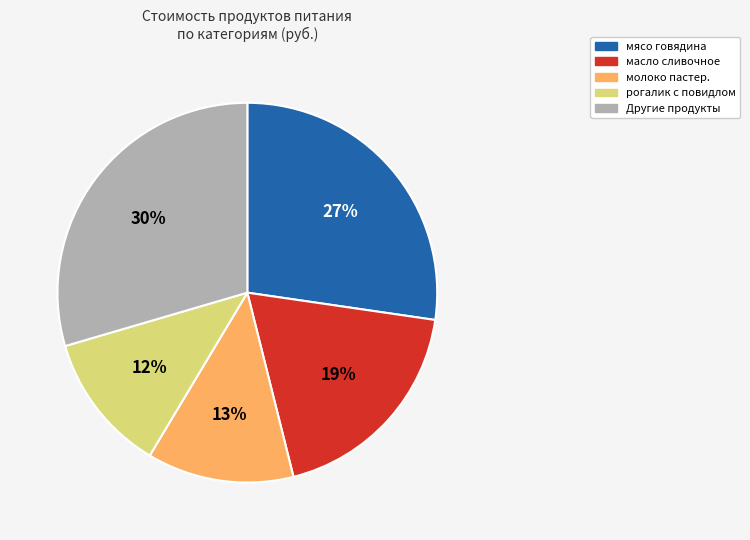

To the nearest percent, what percentage of the pie is масло сливочное?

19%